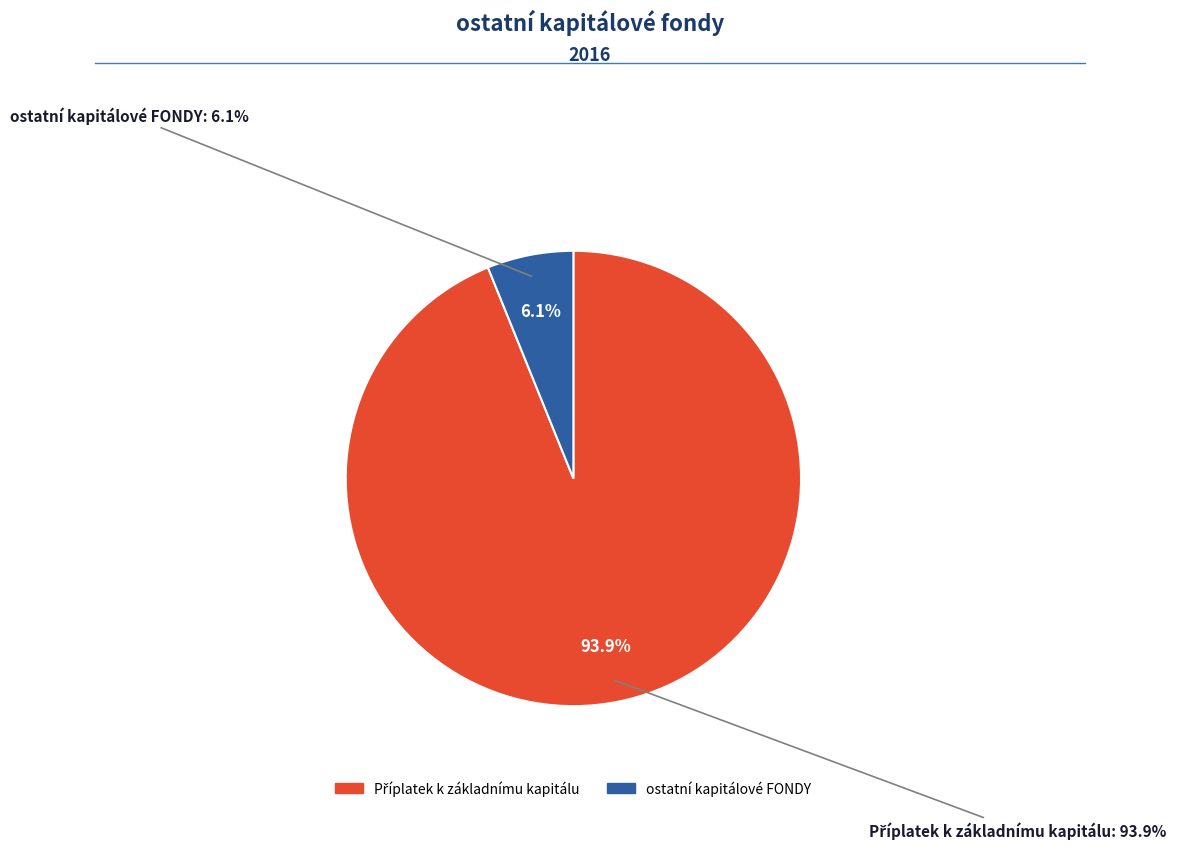

How much of the chart is everything except Příplatek k základnímu kapitálu?

6.1%